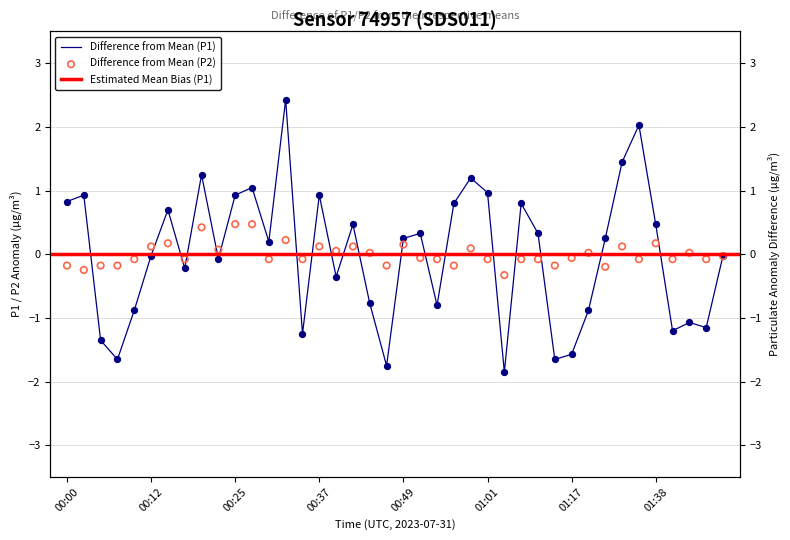

Is the value of P2 at 28 greater than the value of P1 at 34?

No